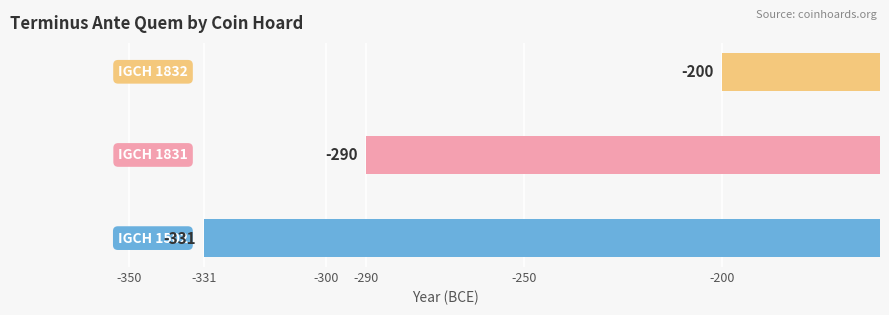

What is the smallest value displayed?

-331